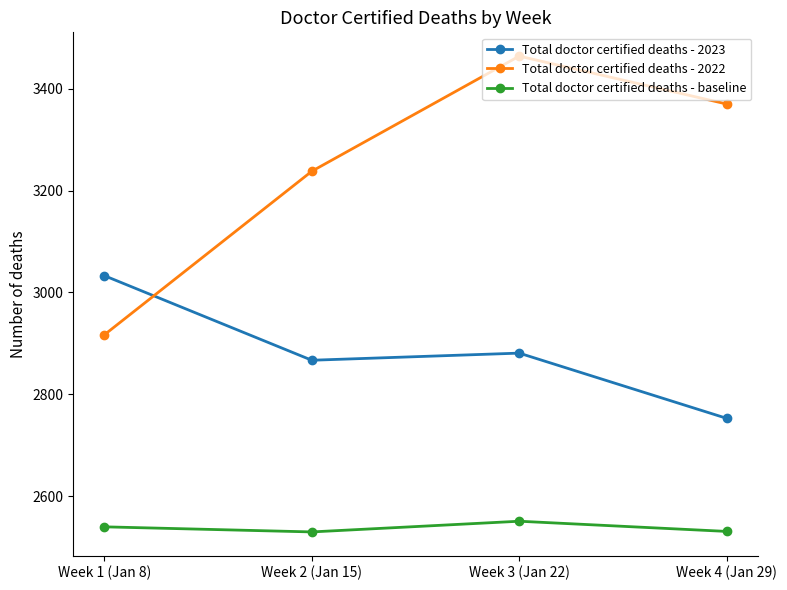

At which label is Total doctor certified deaths - 2022 closest to 3190?

Week 2 (Jan 15)